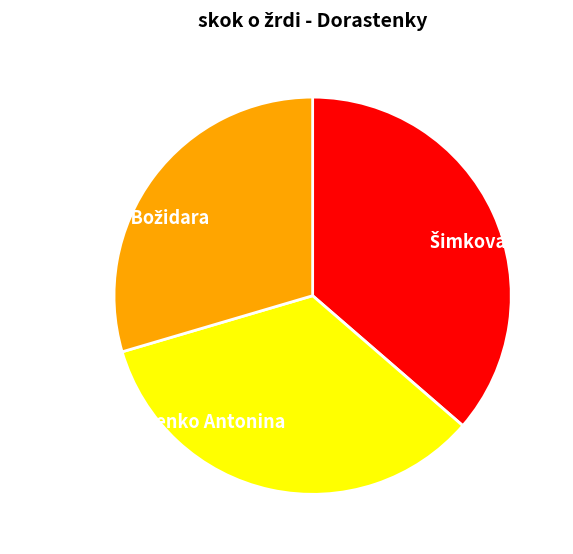

Is there any slice that represents more than half of the pie?

No